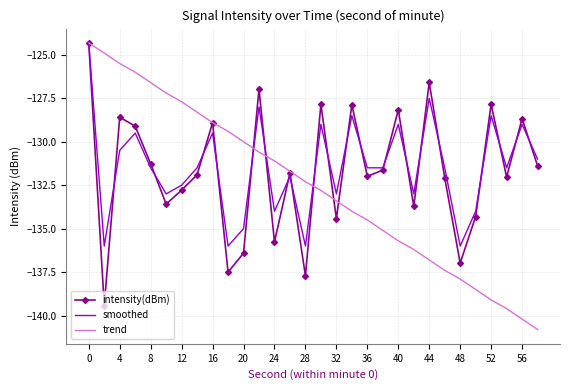

True or false: trend has more than 0 interior local peaks.

False